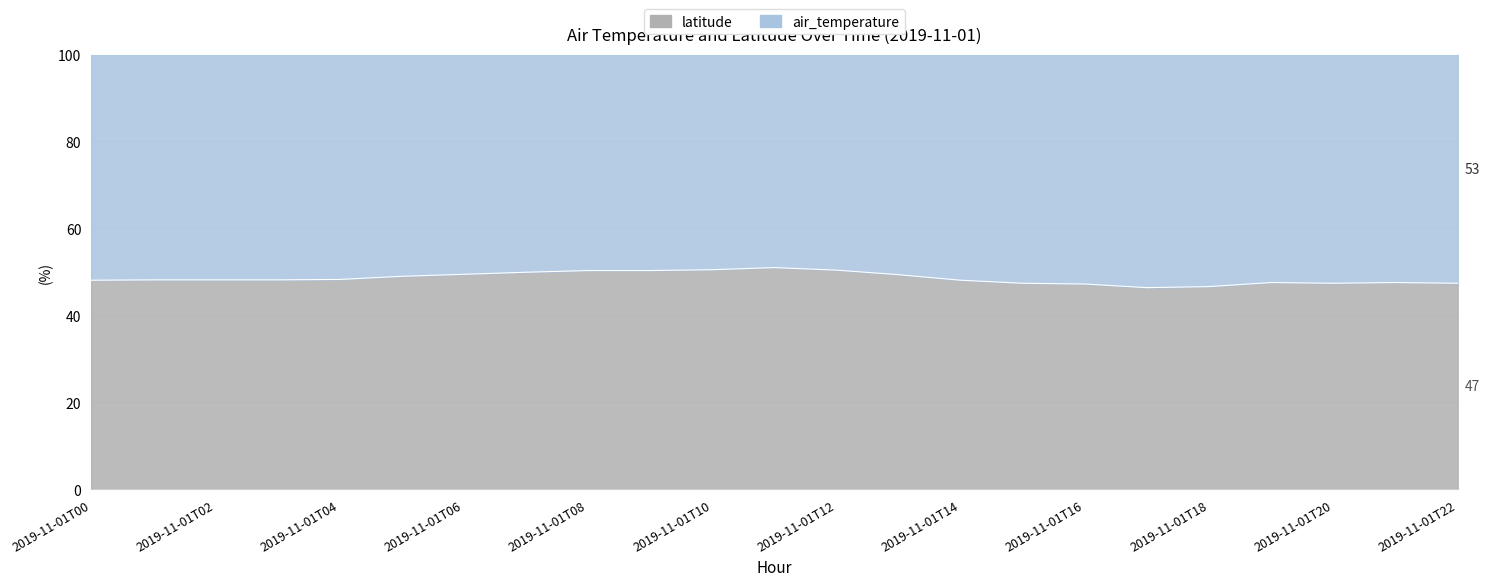

Rank the categories by value from highest to lowest.

2019-11-01T11, 2019-11-01T10, 2019-11-01T12, 2019-11-01T08, 2019-11-01T09, 2019-11-01T07, 2019-11-01T06, 2019-11-01T13, 2019-11-01T05, 2019-11-01T04, 2019-11-01T01, 2019-11-01T02, 2019-11-01T03, 2019-11-01T00, 2019-11-01T14, 2019-11-01T19, 2019-11-01T21, 2019-11-01T15, 2019-11-01T20, 2019-11-01T22, 2019-11-01T16, 2019-11-01T18, 2019-11-01T17